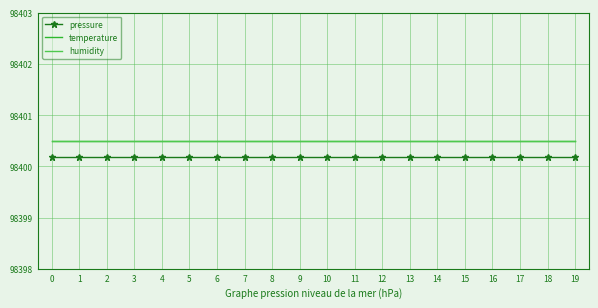

True or false: temperature and pressure cross at least once.

False